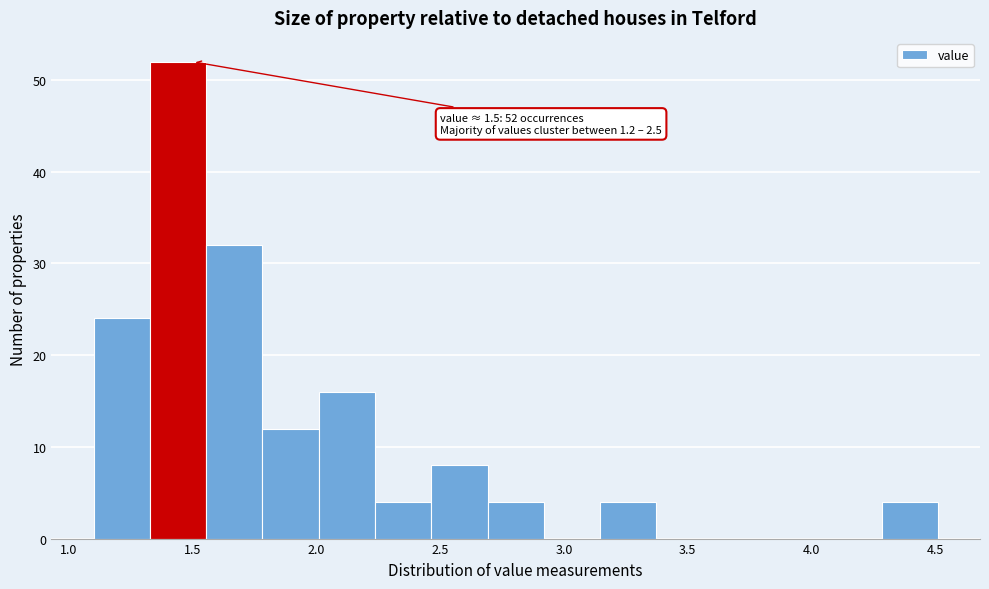

Over which range of the x-axis is the bar tallest?

1.35 to 1.55